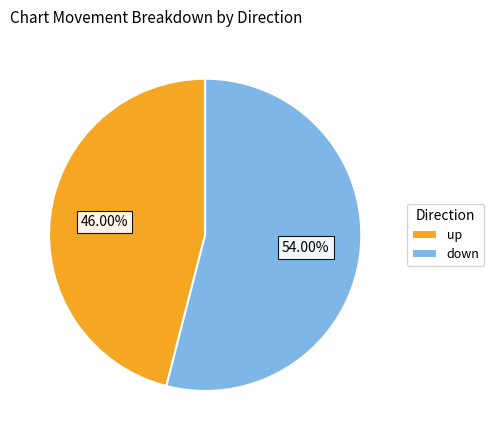

What is the ratio of the value at down to the value at up?

1.2